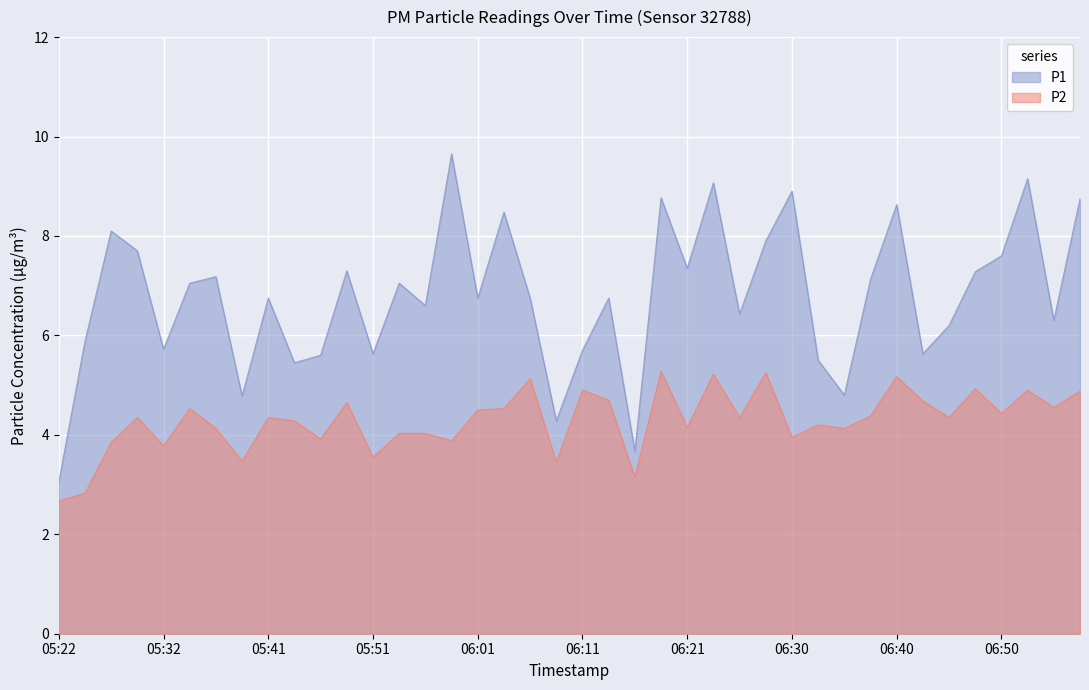

What is the difference between the highest and lowest values at 06:40?

3.5